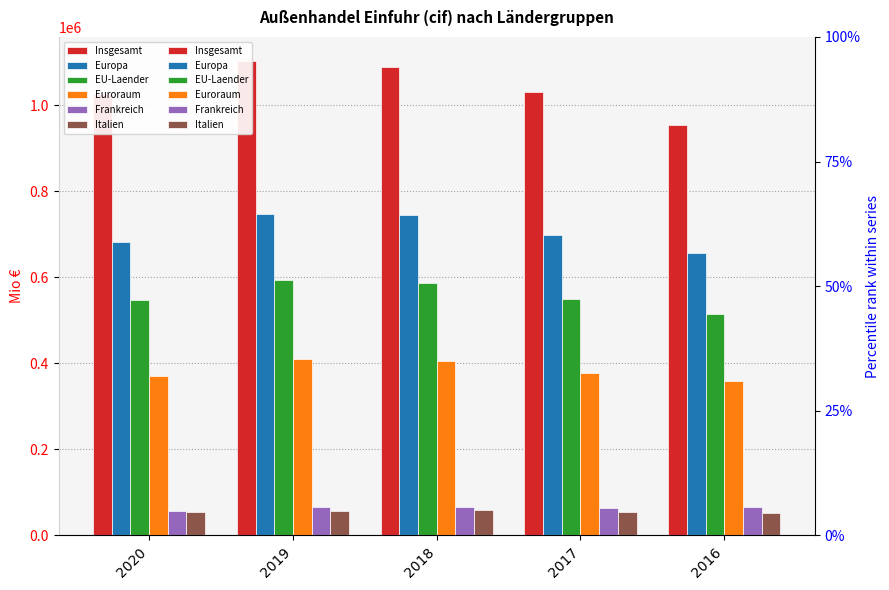

What are all the series names shown in the legend?

Insgesamt, Europa, EU-Laender, Euroraum, Frankreich, Italien